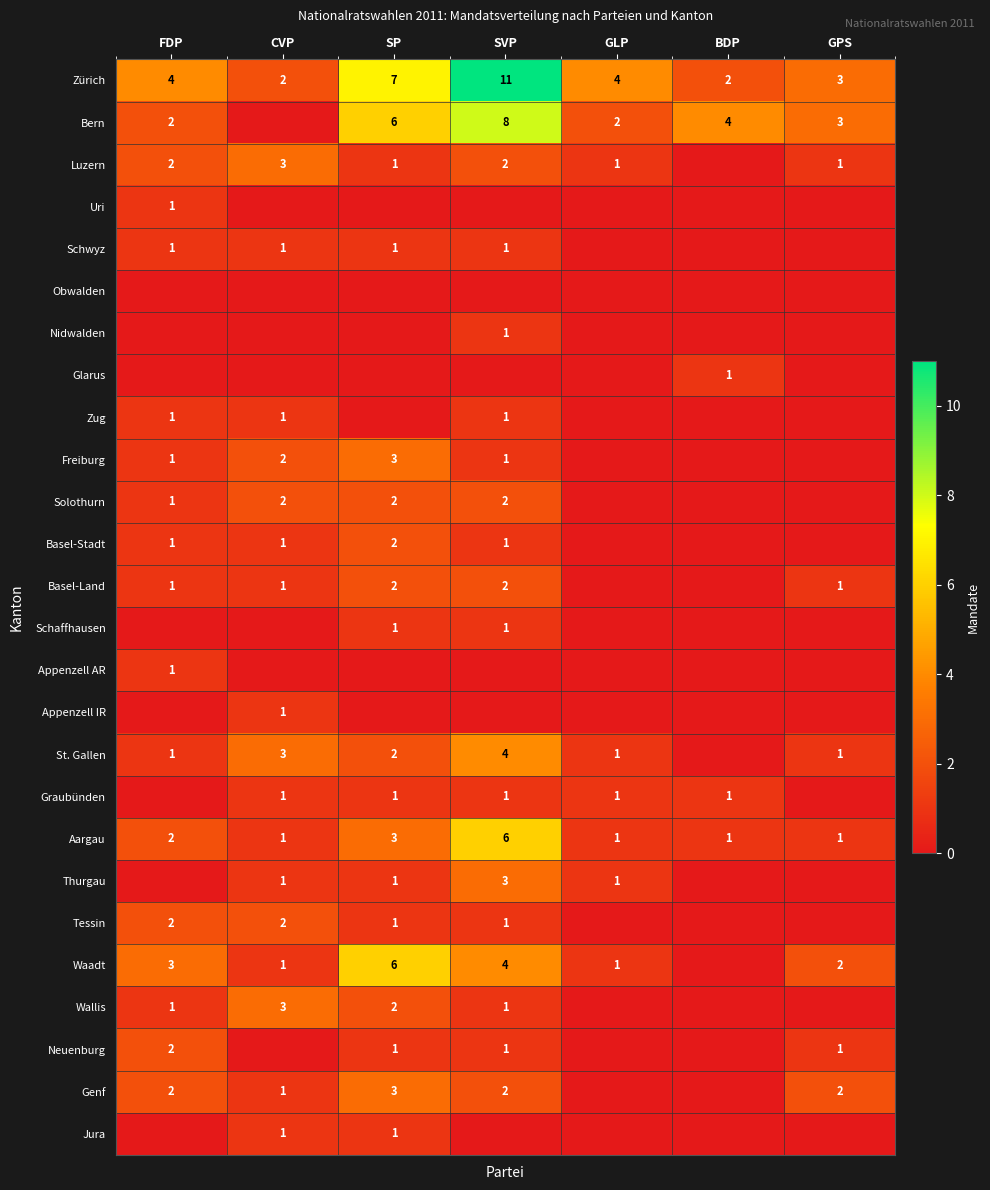

How many Zürich values are between 2 and 7?

6